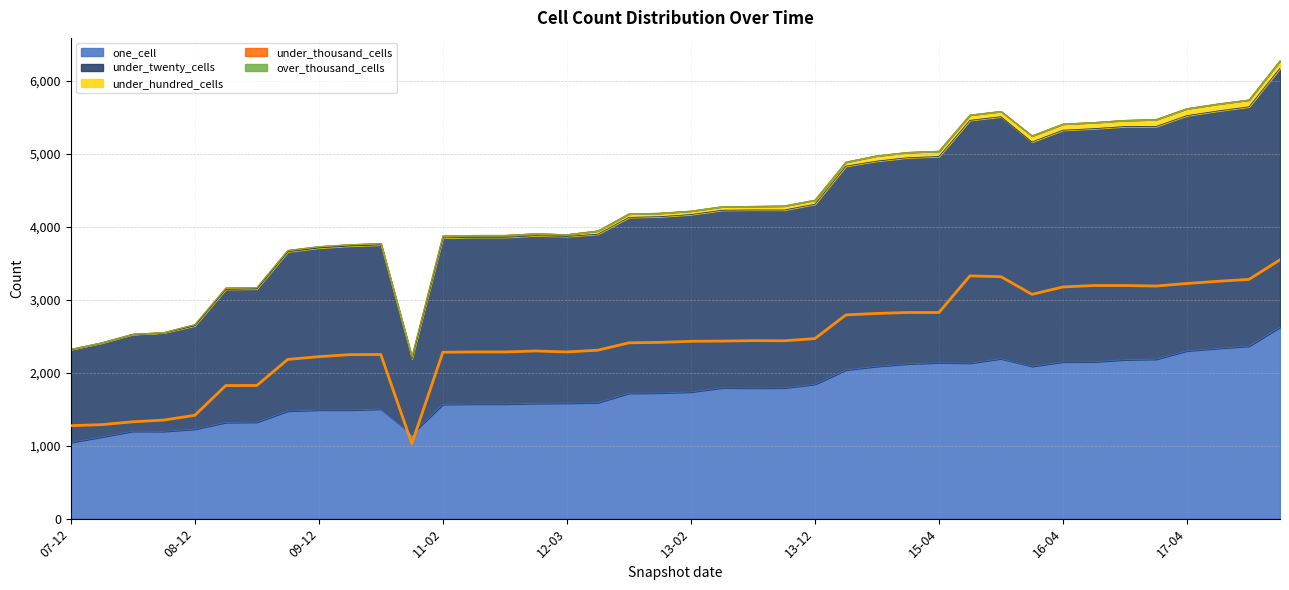

How many data points in under_hundred_cells are above 48?

19